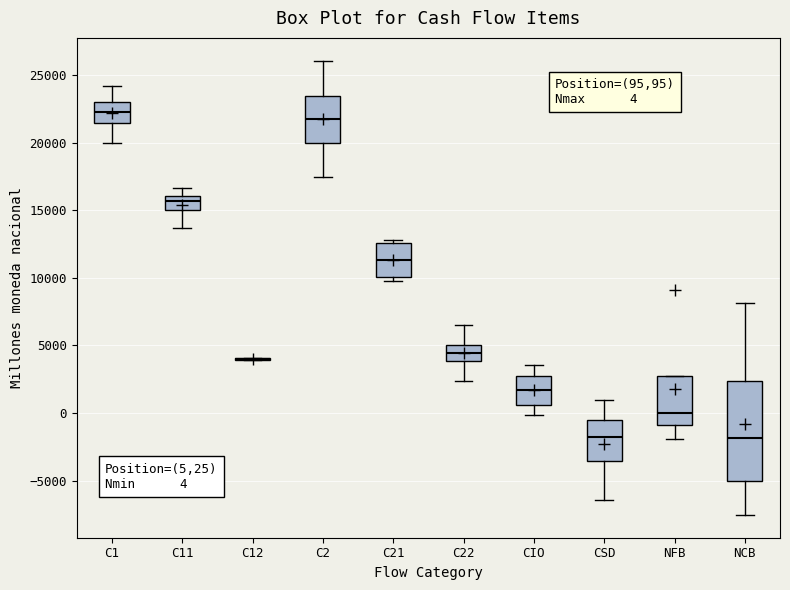

Which box is the tallest, from its lower edge to its upper edge?

NCB